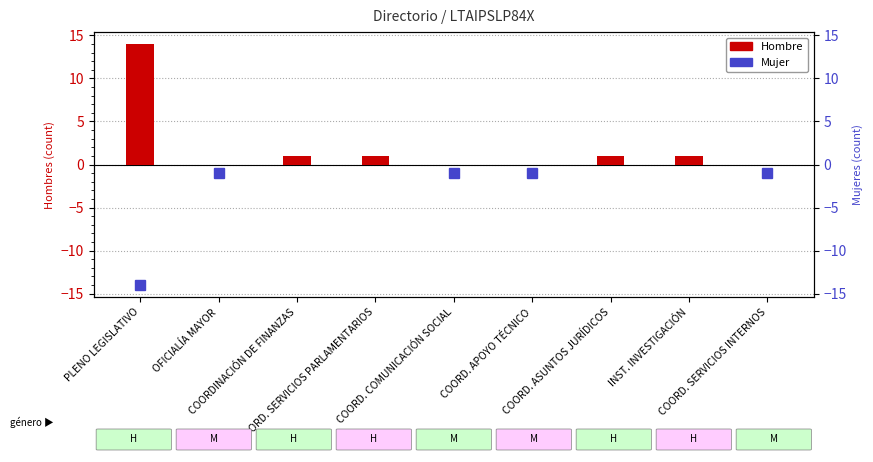

Is the value of Hombre at COORD. COMUNICACIÓN SOCIAL greater than the value of Mujer at COORD. SERVICIOS PARLAMENTARIOS?

No